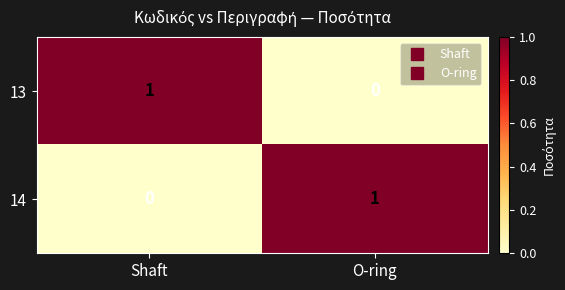

How many data points does each series have?

2